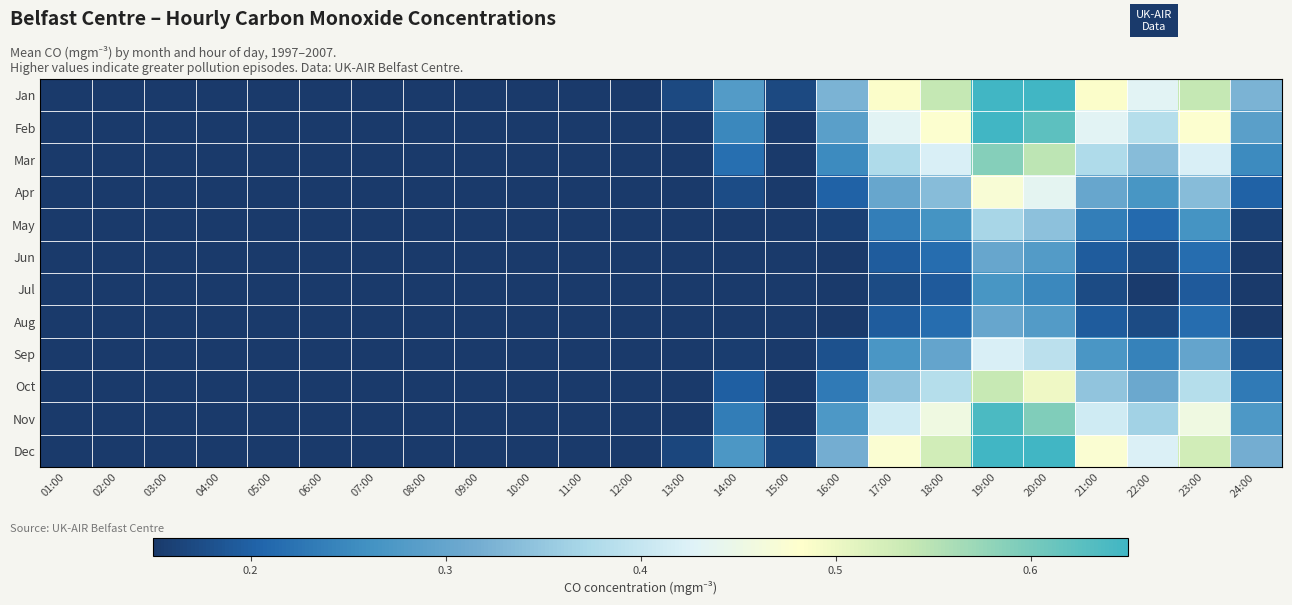

Which series has the widest spread of values?

Jan